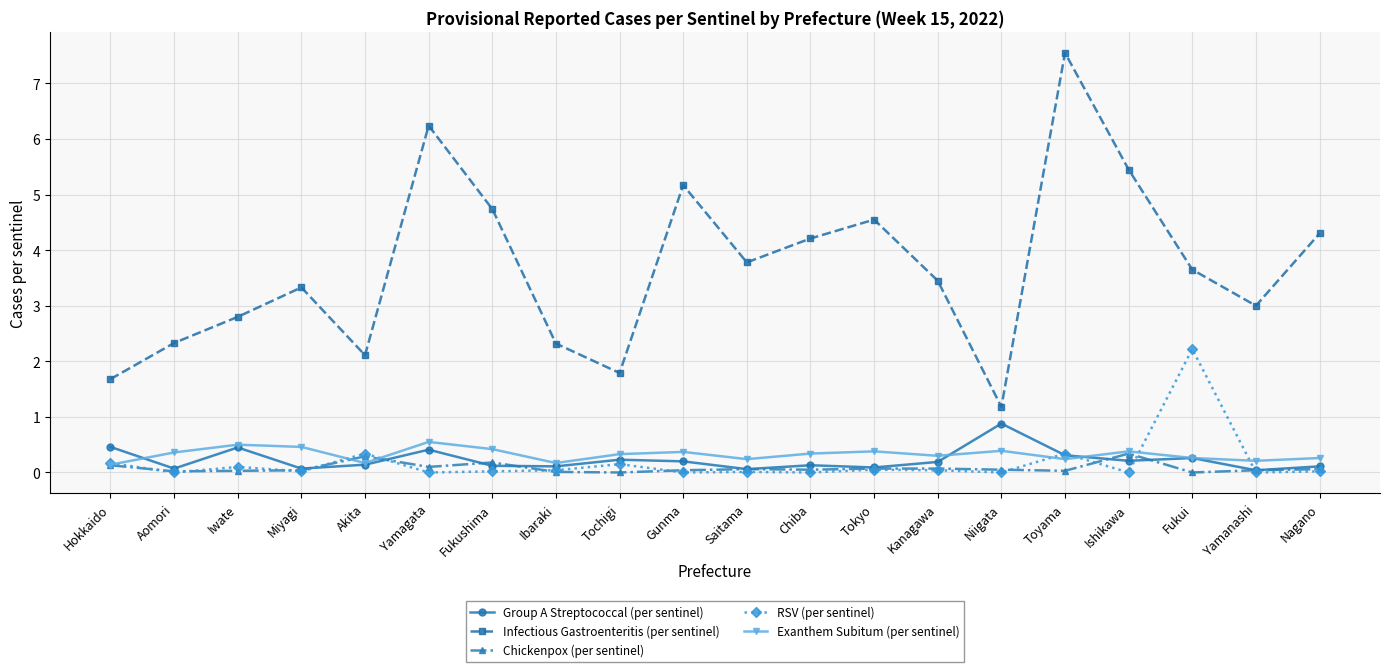

At which label does Group A Streptococcal (per sentinel) reach its peak?

Niigata